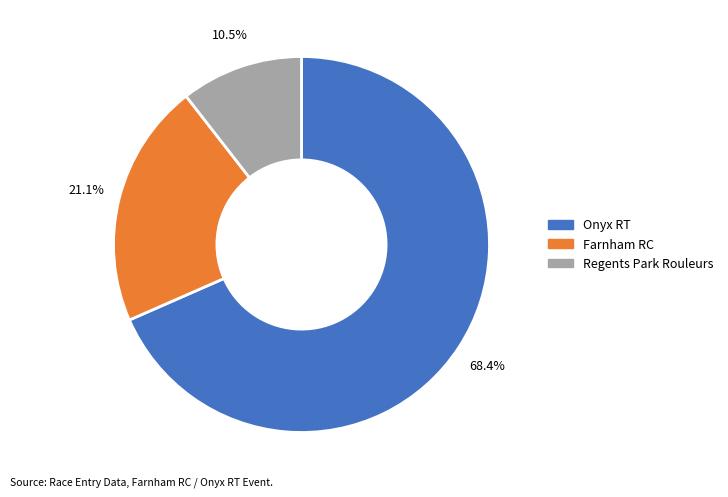

What is the ratio of the value at Farnham RC to the value at Onyx RT?

0.3